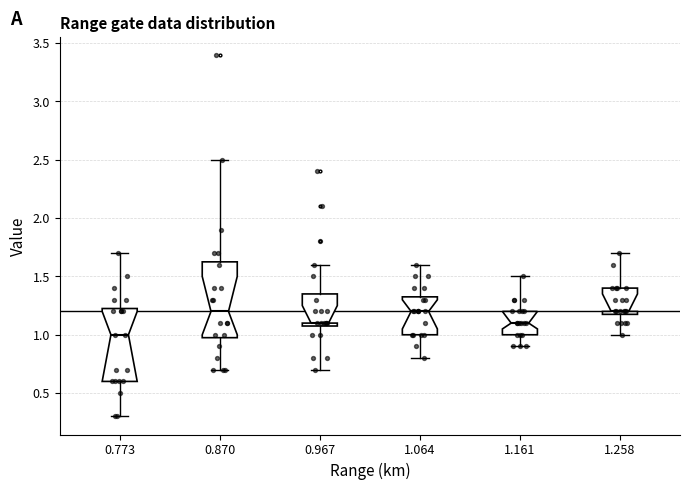

Reading left to right, transcribe this box plot: for each box, give where its median line is, the range the box spans, and where its two whiskers end, as read against the y-axis. The values are not printed on the chart, so give them approximately, as read against the axis.

0.773: median 1.00, box 0.60 to 1.25, whiskers 0.30 to 1.70
0.870: median 1.20, box 1.00 to 1.65, whiskers 0.70 to 2.50
0.967: median 1.10 (just above the box's lower edge), box 1.10 to 1.35, whiskers 0.70 to 1.60
1.064: median 1.20, box 1.00 to 1.35, whiskers 0.80 to 1.60
1.161: median 1.10, box 1.00 to 1.20, whiskers 0.90 to 1.50
1.258: median 1.20 (just above the box's lower edge), box 1.20 to 1.40, whiskers 1.00 to 1.70